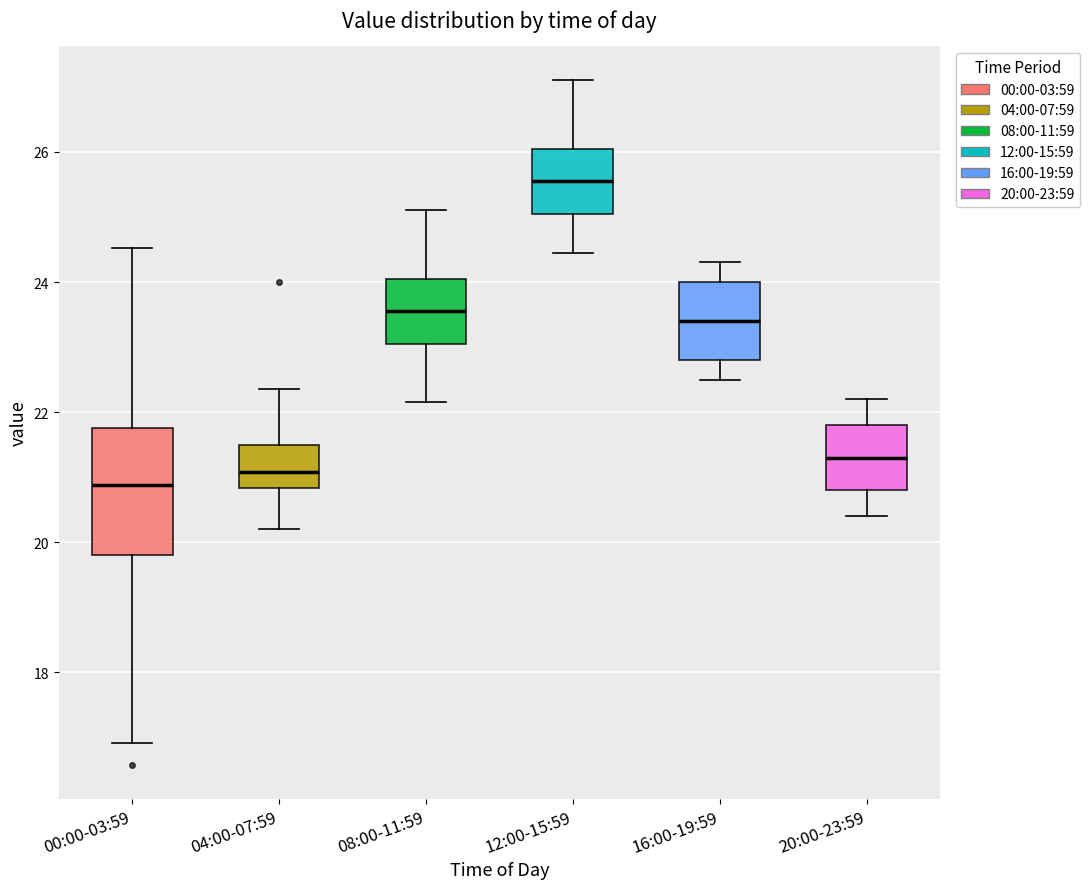

Which box has the highest median line?

12:00-15:59